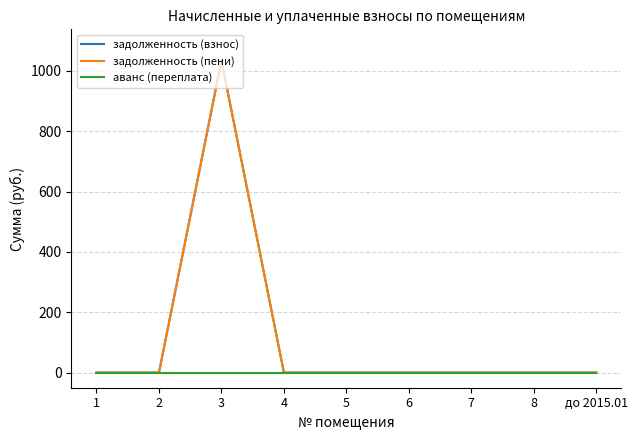

What is the greatest value displayed?

1034.4